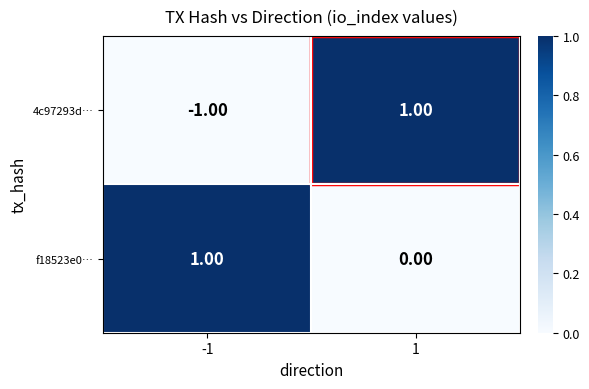

Between -1 and 1, which series saw the biggest shift?

4c97293d…